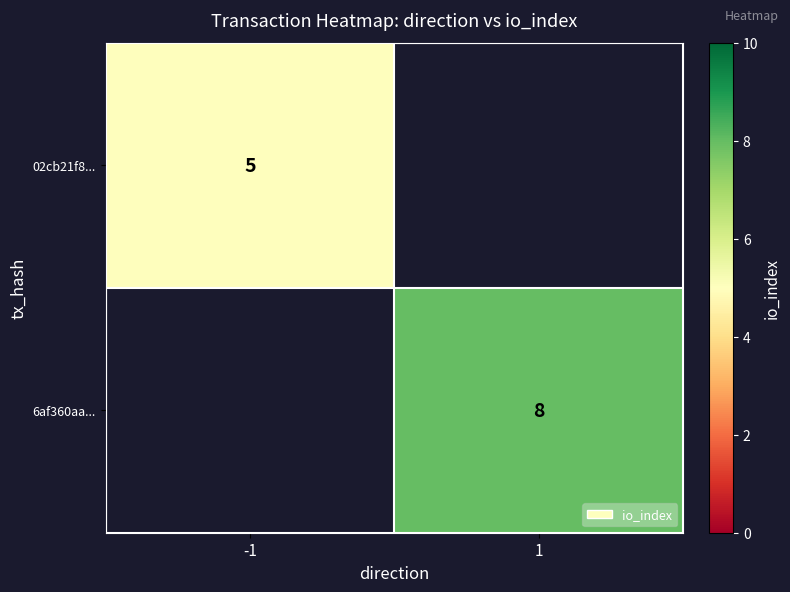

The value of 6af360aa... at 1 is 8. True or false?

True